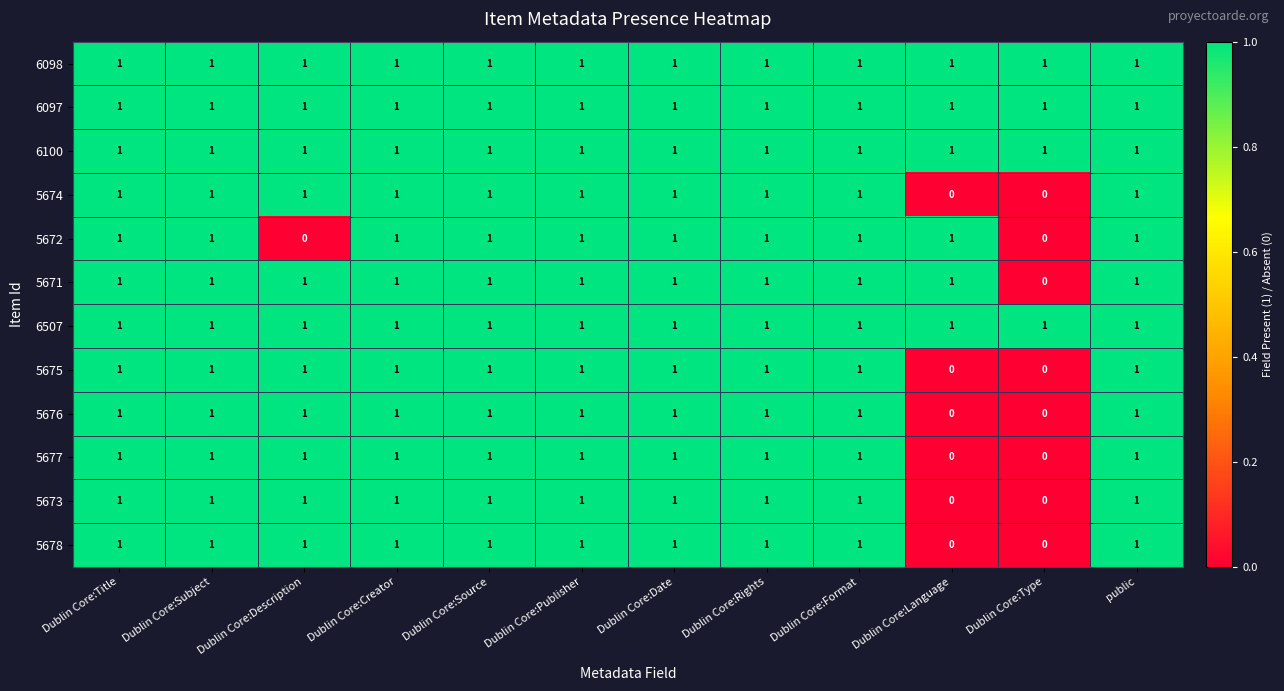

How many series are shown in this chart?

12